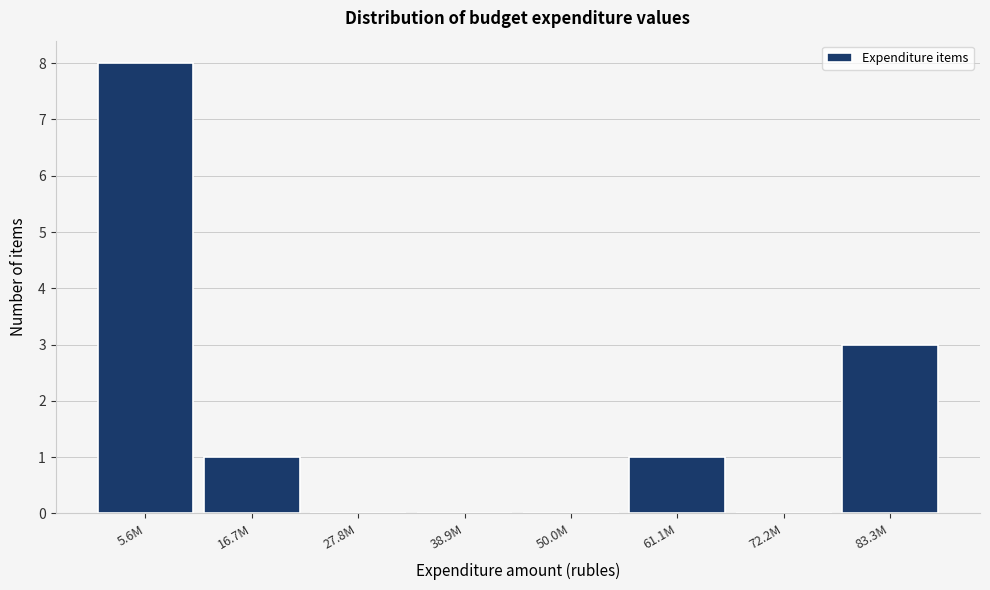

Reading left to right, what are all the values shown in this chart?

5.6M=8	16.7M=1	27.8M=0	38.9M=0	50.0M=0	61.1M=1	72.2M=0	83.3M=3